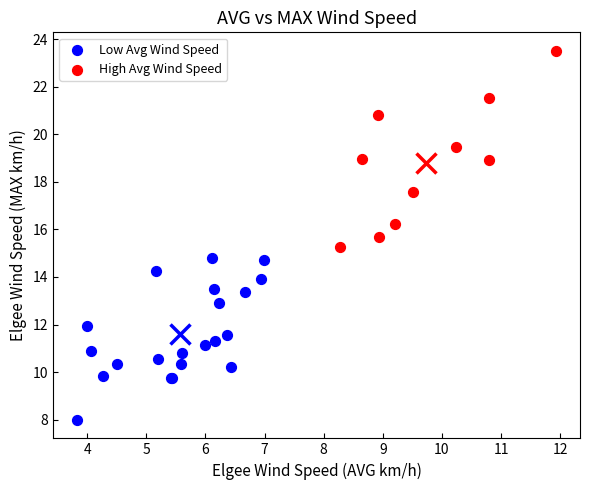

Which series has the widest spread of Y values?

High Avg Wind Speed